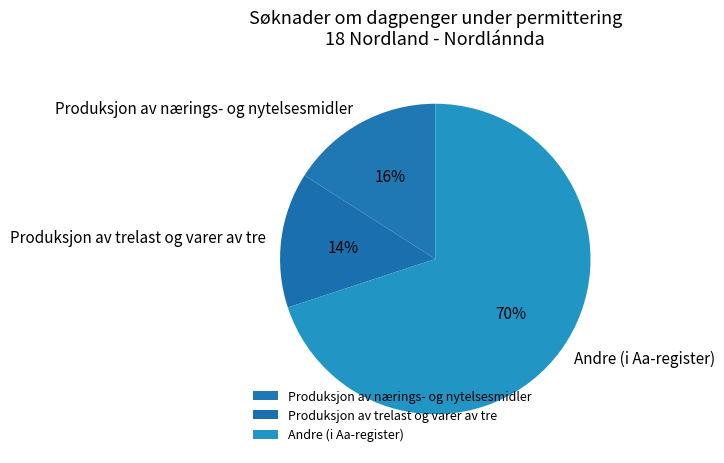

What percentage is the Andre (i Aa-register) slice, to the nearest percent?

70%